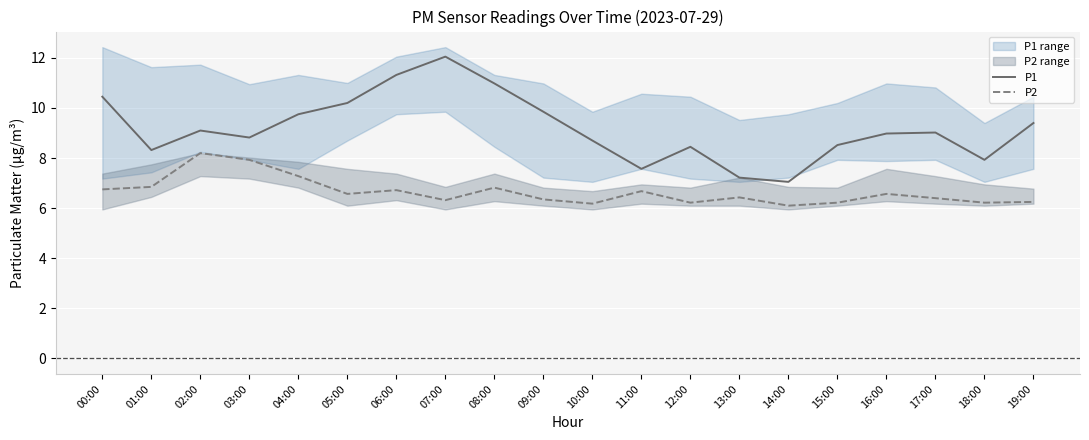

What is the sum of the P2 values at 01:00 and 19:00?

13.1